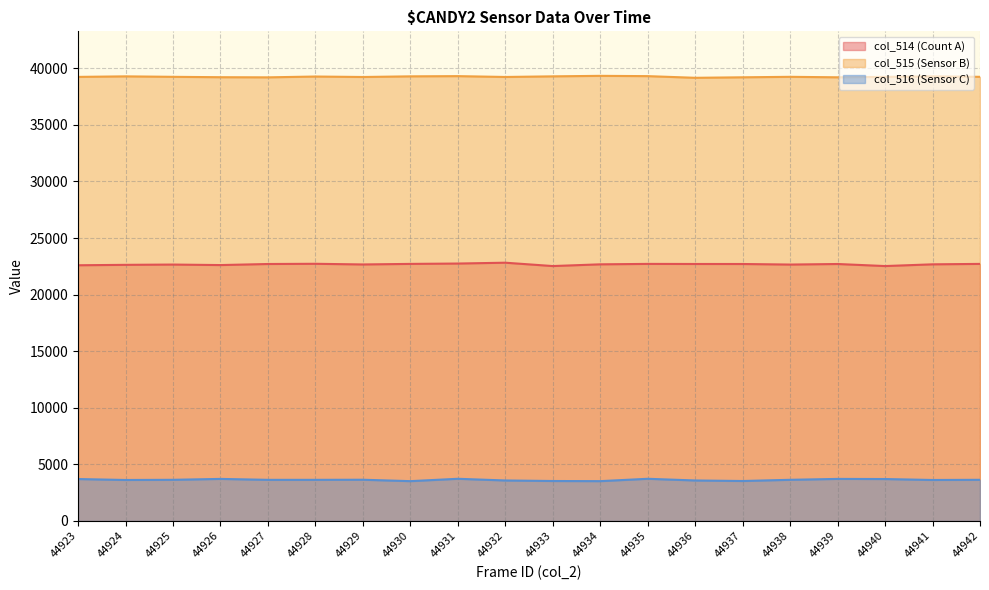

Reading right to left, list all the values displayed in this chart.

col_515: 22713	22675	22523	22704	22655	22704	22706	22713	22675	22523	22819	22745	22713	22664	22723	22704	22610	22655	22630	22593
col_516: 39241	39282	39235	39199	39241	39199	39155	39302	39327	39283	39228	39302	39283	39226	39267	39195	39207	39241	39282	39235
col_514: 3639	3623	3707	3718	3639	3533	3580	3729	3520	3533	3580	3729	3520	3645	3636	3636	3718	3639	3623	3707